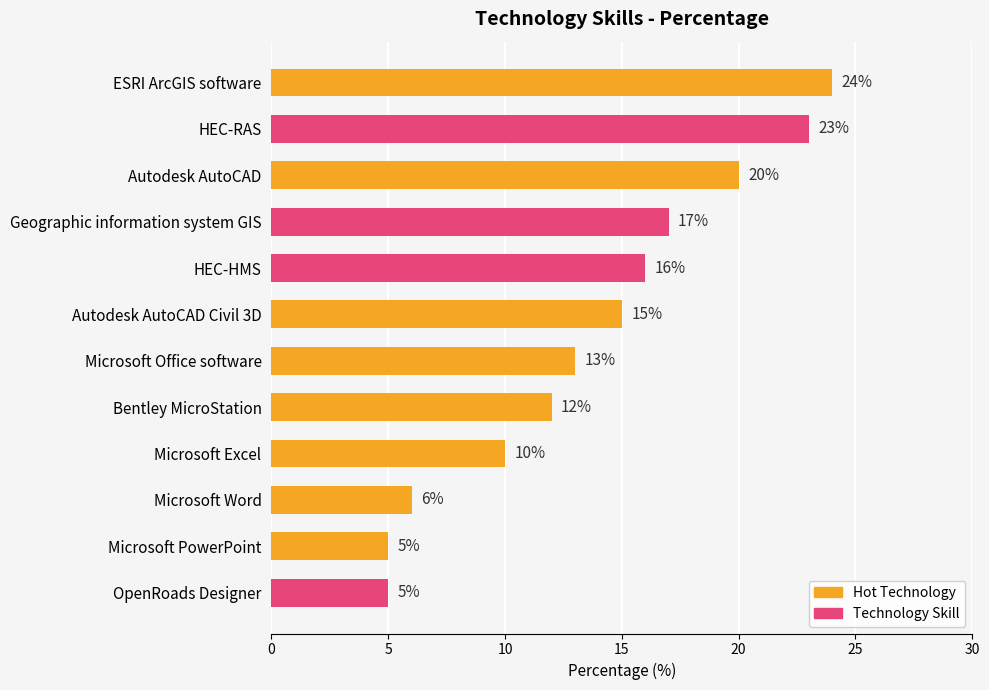

What is the change in value from ESRI ArcGIS software to Microsoft Excel?

-14